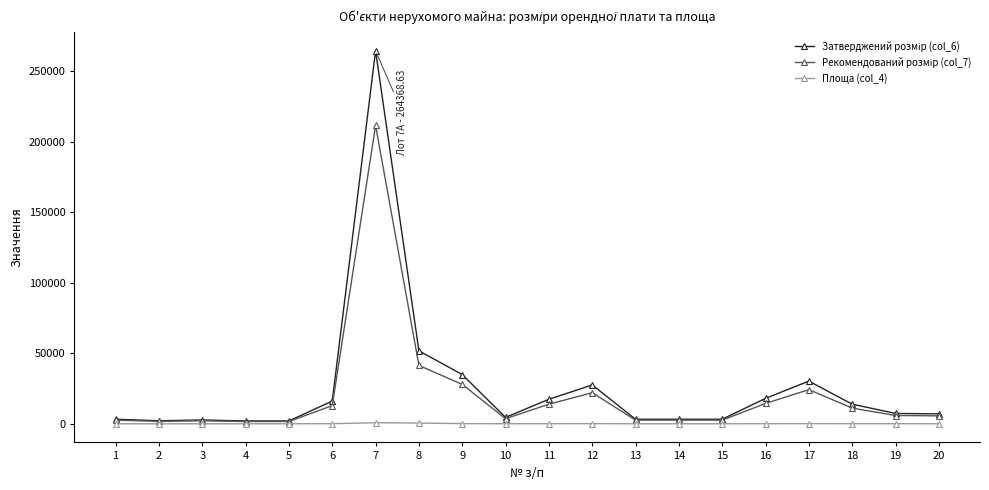

What is the greatest value displayed?

264368.6